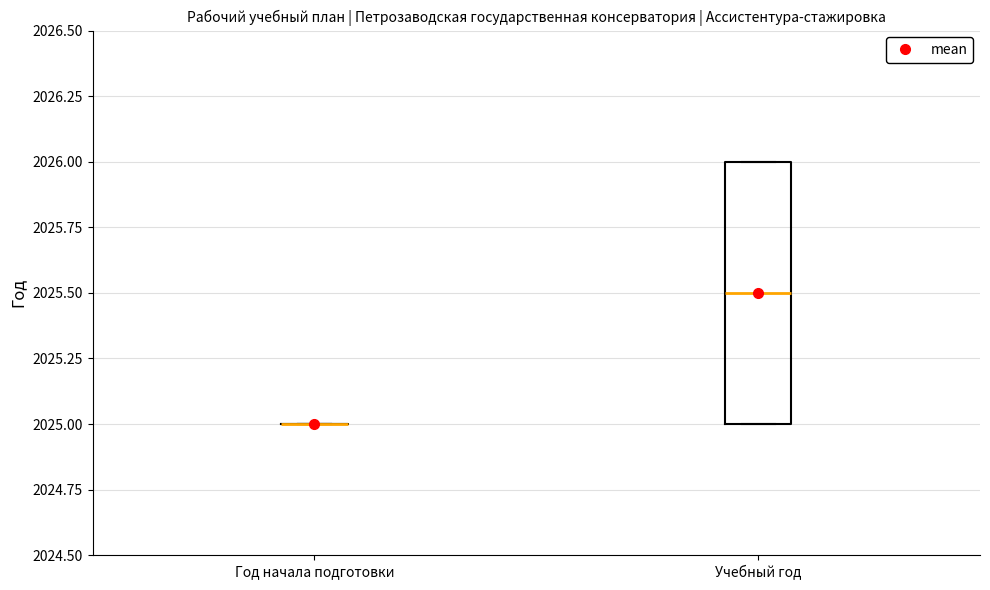

Reading left to right, read every box against the y-axis: the position of its median line, the range the box covers, and the ends of its whiskers. The values are not printed on the chart, so give them approximately, as read against the axis.

Год начала подготовки: box collapsed to a line at 2025.0, whiskers 2025.0 to 2025.0
Учебный год: median 2025.5, box 2025.0 to 2026.0, whiskers 2025.0 to 2026.0